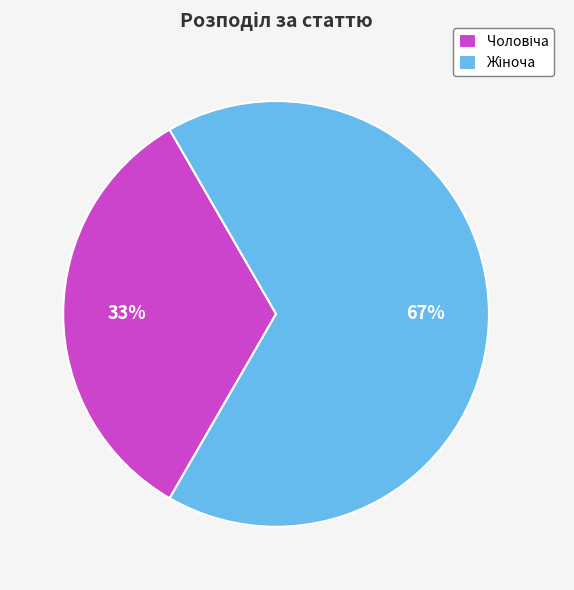

Is there any slice that represents more than half of the pie?

Yes